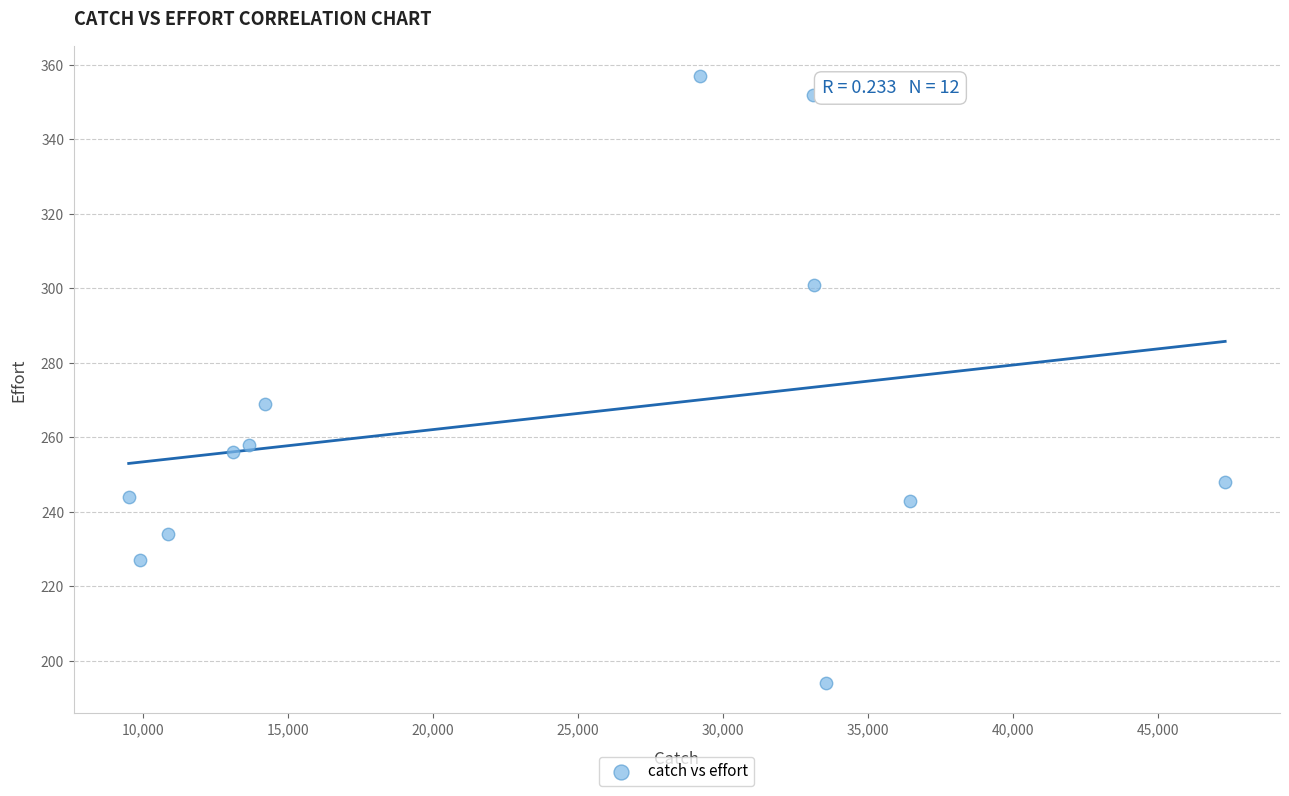

What Y value in the scatter plot is closest to 275?

269